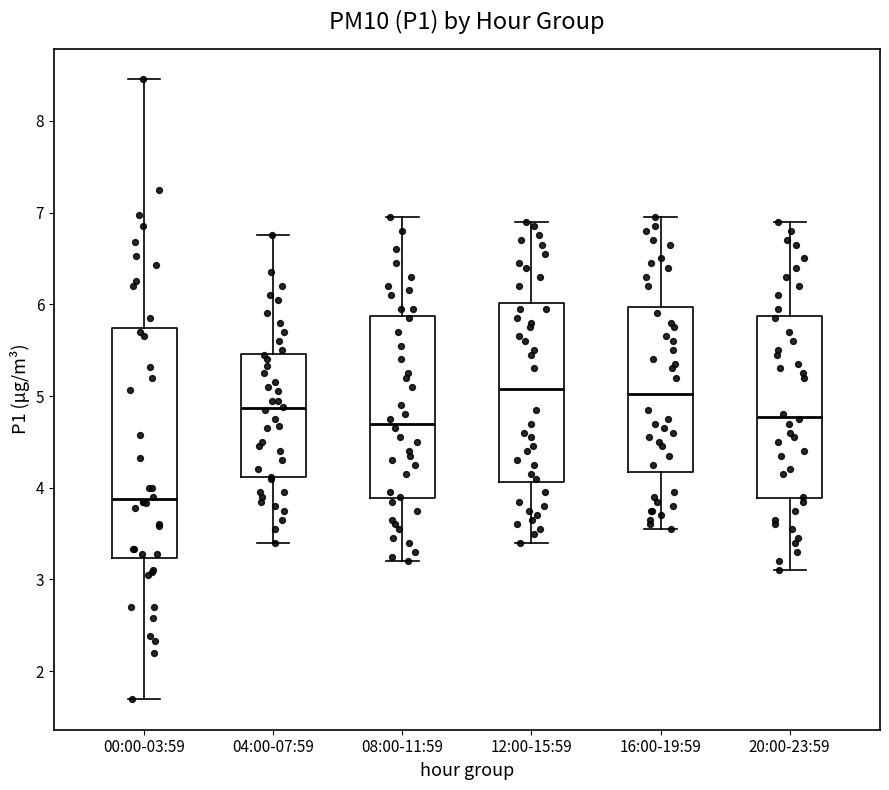

Reading left to right, transcribe this box plot: for each box, give where its median line is, the range the box spans, and where its two whiskers end, as read against the y-axis. The values are not printed on the chart, so give them approximately, as read against the axis.

00:00-03:59: median 3.9, box 3.2 to 5.7, whiskers 1.7 to 8.5
04:00-07:59: median 4.9, box 4.1 to 5.5, whiskers 3.4 to 6.8
08:00-11:59: median 4.7, box 3.9 to 5.9, whiskers 3.2 to 7.0
12:00-15:59: median 5.1, box 4.1 to 6.0, whiskers 3.4 to 6.9
16:00-19:59: median 5.0, box 4.2 to 6.0, whiskers 3.6 to 7.0
20:00-23:59: median 4.8, box 3.9 to 5.9, whiskers 3.1 to 6.9